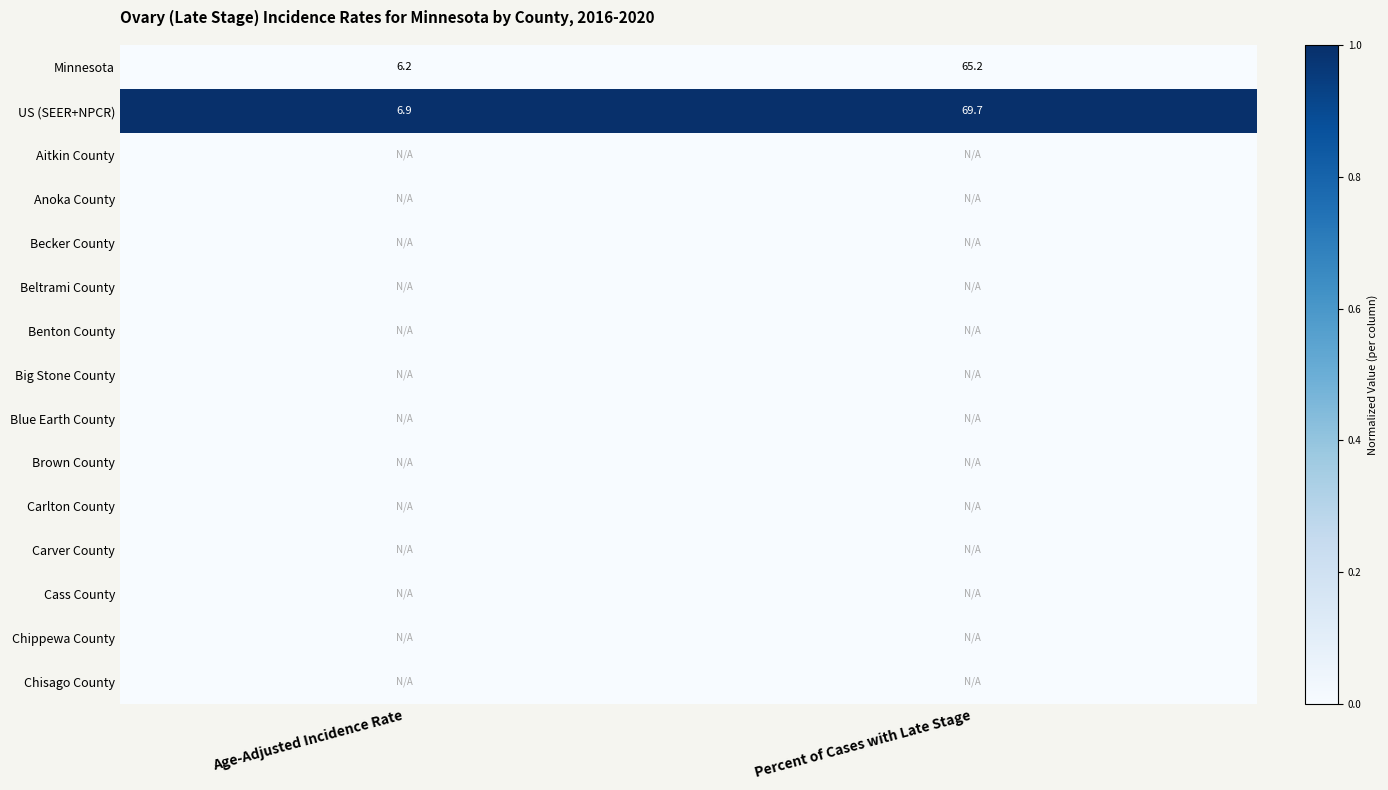

Rank the categories by Minnesota value from highest to lowest.

Percent of Cases with Late Stage, Age-Adjusted Incidence Rate